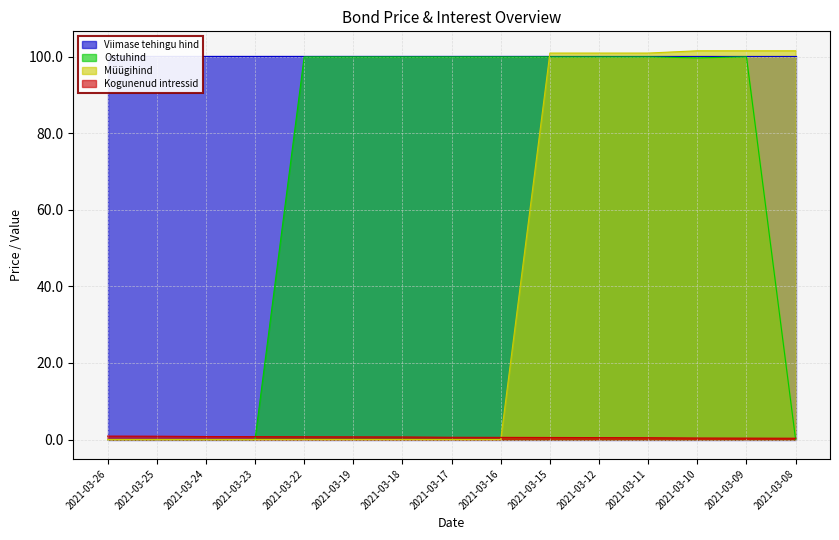

What is the difference between the second highest and second lowest values in the Ostuhind series?

100.0